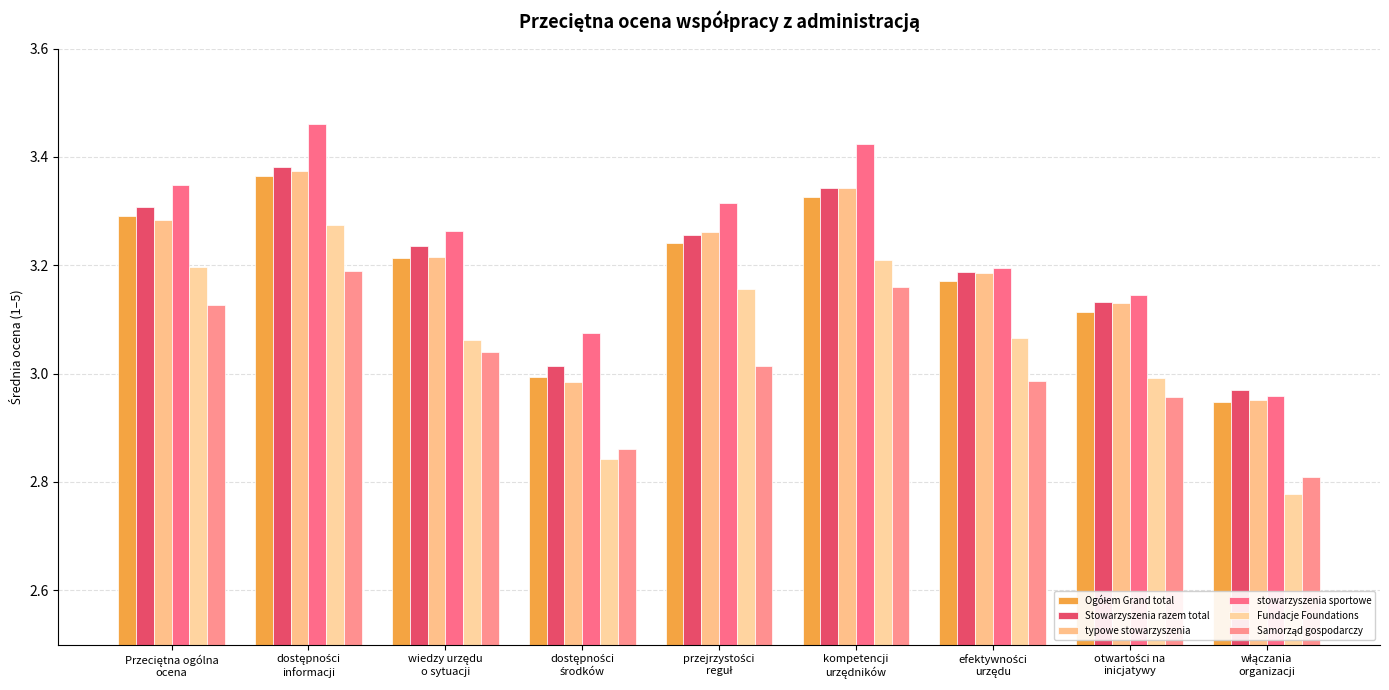

Reading left to right, what are all the values shown in this chart?

Ogółem Grand total: 3.3	3.4	3.2	3.0	3.2	3.3	3.2	3.1	2.9
Stowarzyszenia razem total: 3.3	3.4	3.2	3.0	3.3	3.3	3.2	3.1	3.0
typowe stowarzyszenia: 3.3	3.4	3.2	3.0	3.3	3.3	3.2	3.1	3.0
stowarzyszenia sportowe: 3.3	3.5	3.3	3.1	3.3	3.4	3.2	3.1	3.0
Fundacje Foundations: 3.2	3.3	3.1	2.8	3.2	3.2	3.1	3.0	2.8
Samorząd gospodarczy: 3.1	3.2	3.0	2.9	3.0	3.2	3.0	3.0	2.8